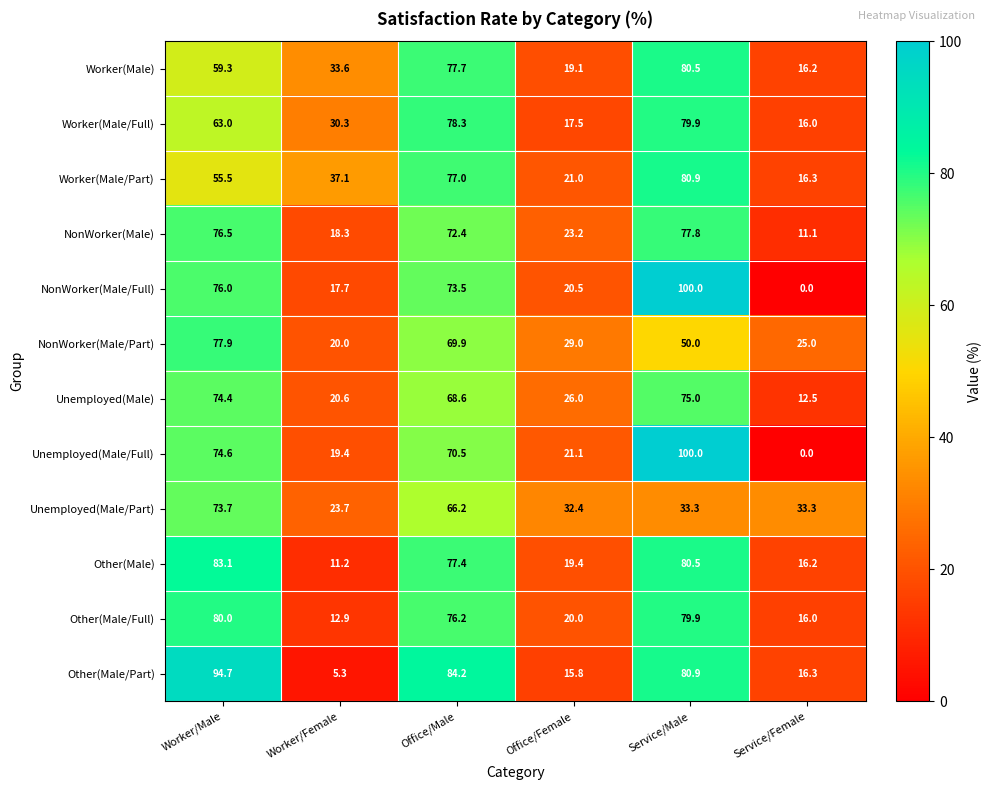

What is the average value of the Other(Male) series?

48.0